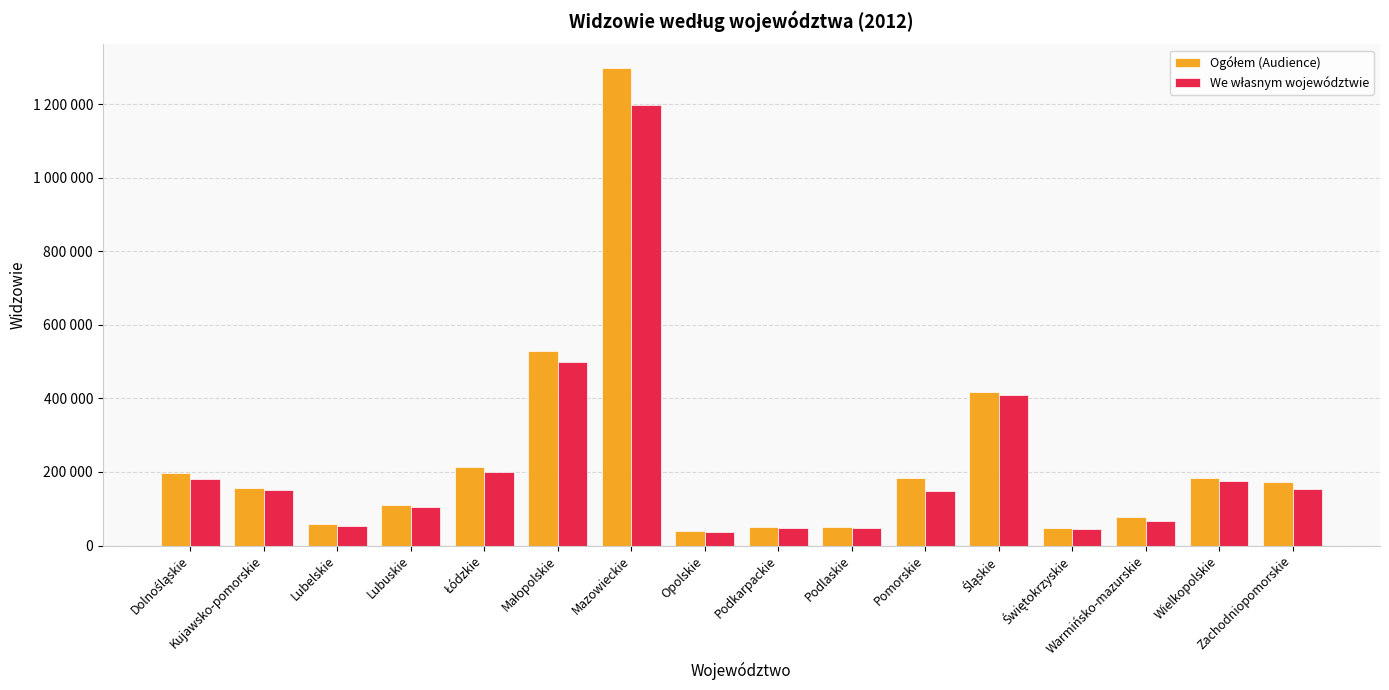

List the labels in order of We własnym województwie value, largest first.

Mazowieckie, Małopolskie, Śląskie, Łódzkie, Dolnośląskie, Wielkopolskie, Zachodniopomorskie, Kujawsko-pomorskie, Pomorskie, Lubuskie, Warmińsko-mazurskie, Lubelskie, Podkarpackie, Podlaskie, Świętokrzyskie, Opolskie